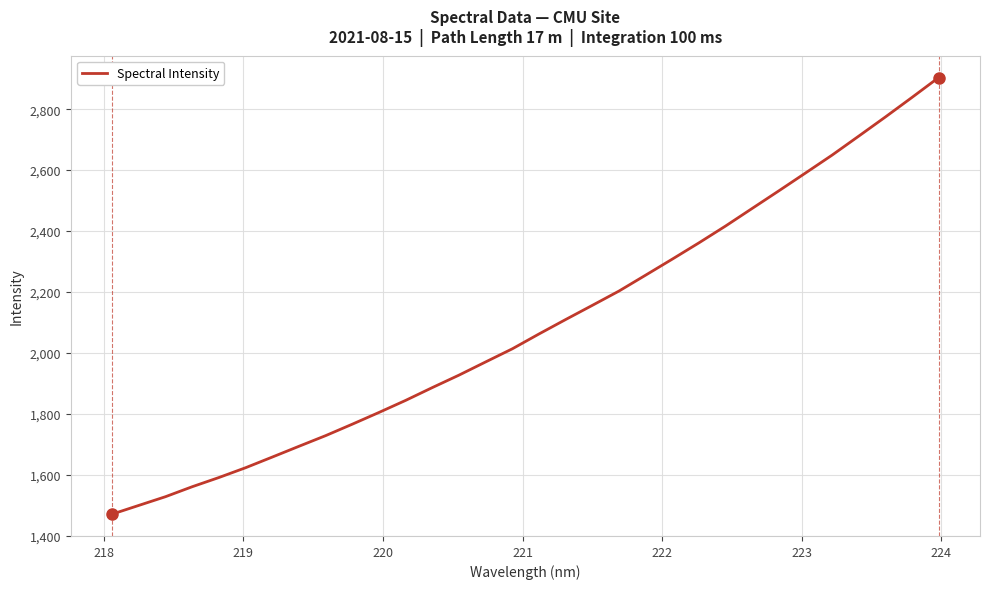

What is the greatest value displayed?

2903.9